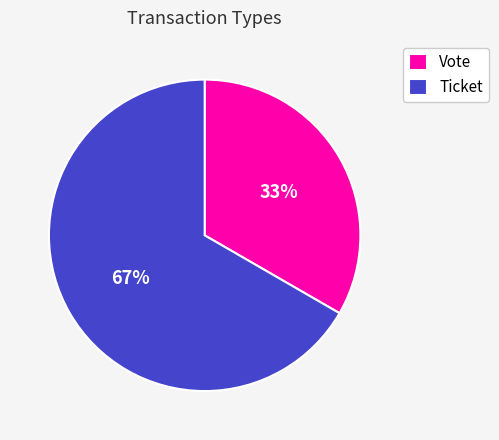

Which slice represents more than half of the pie?

Ticket